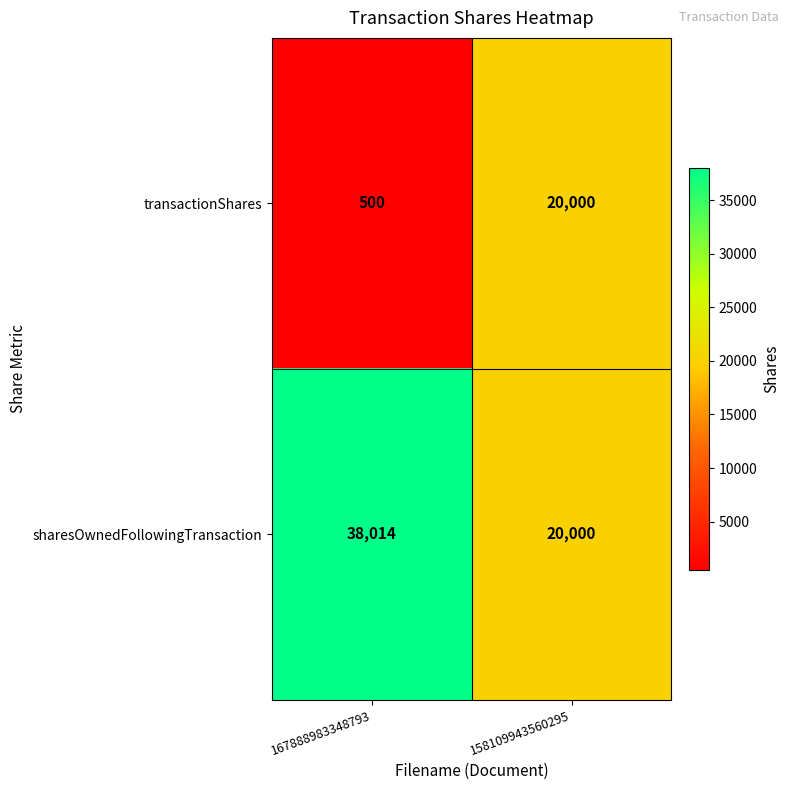

Which series changed the most between 167888983348793 and 158109943560295?

transactionShares